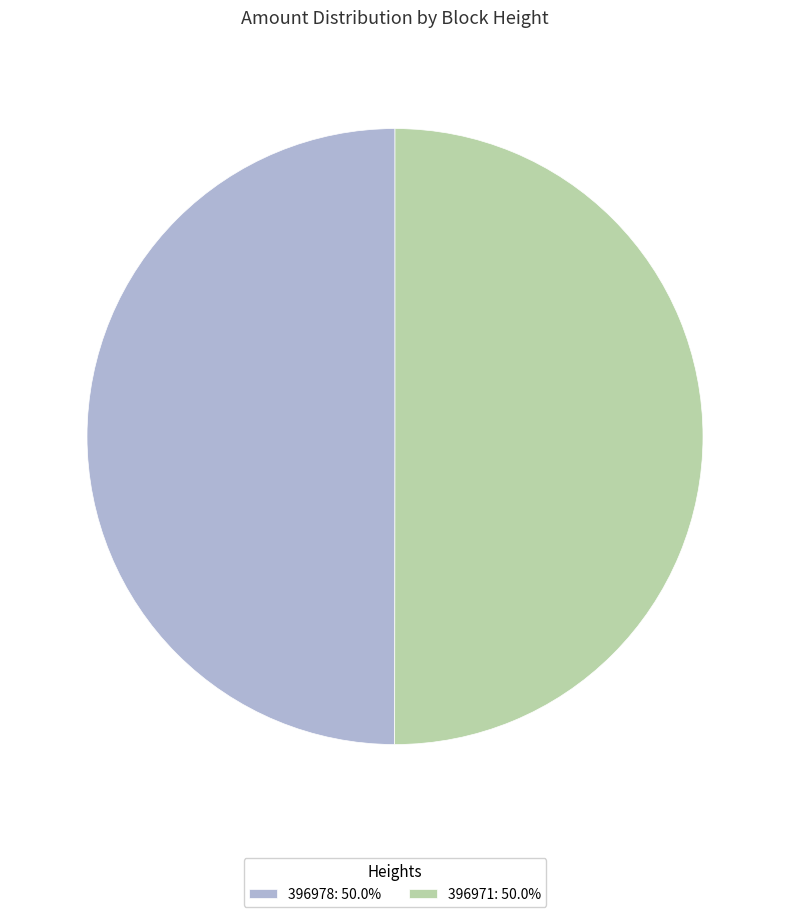

Combined, do 396971: 50.0% and 396978: 50.0% account for over 50%?

Yes